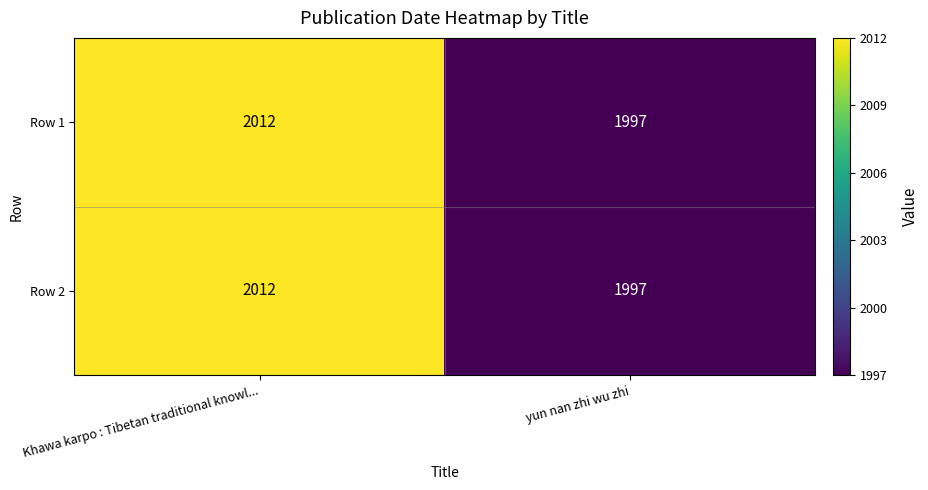

At how many categories does at least one series exceed 1998?

1